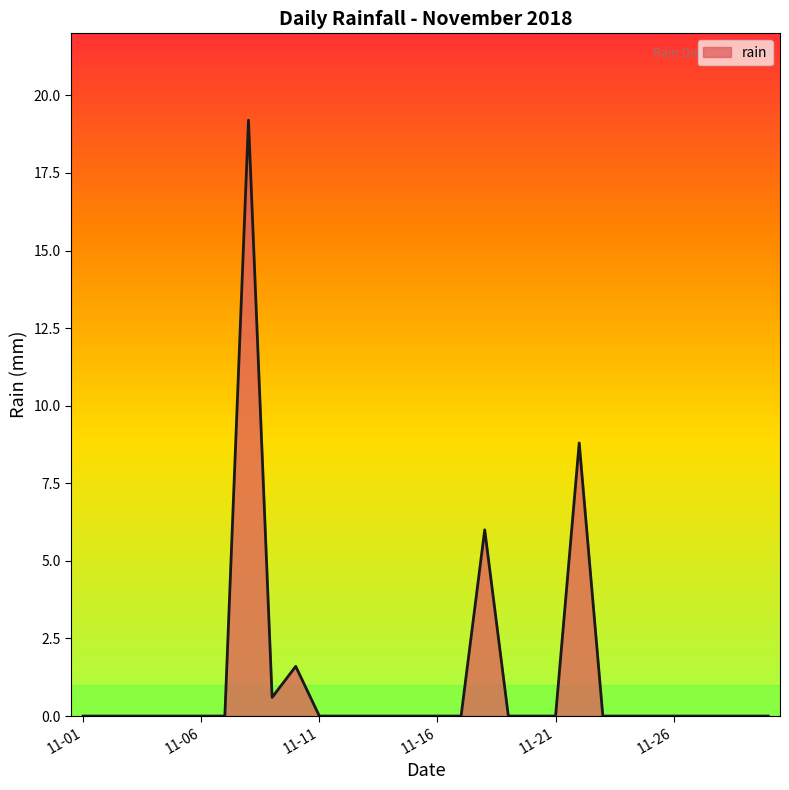

What is the difference between the maximum and minimum values?

19.2